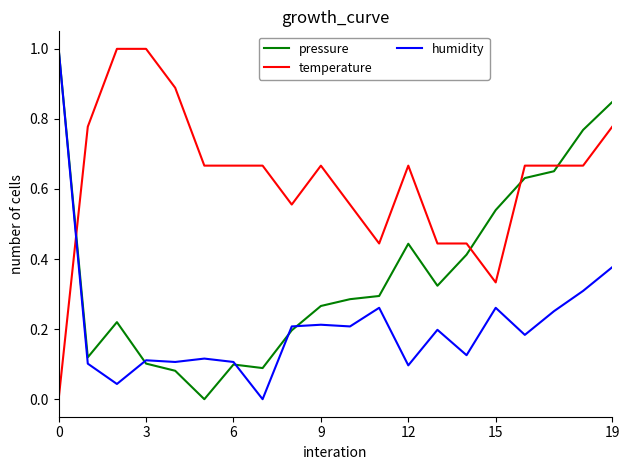

How many series are shown in this chart?

3